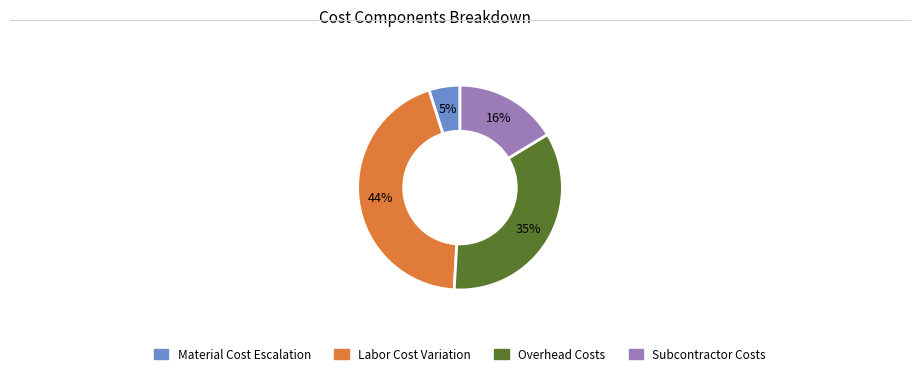

Is there any slice that represents more than half of the pie?

No